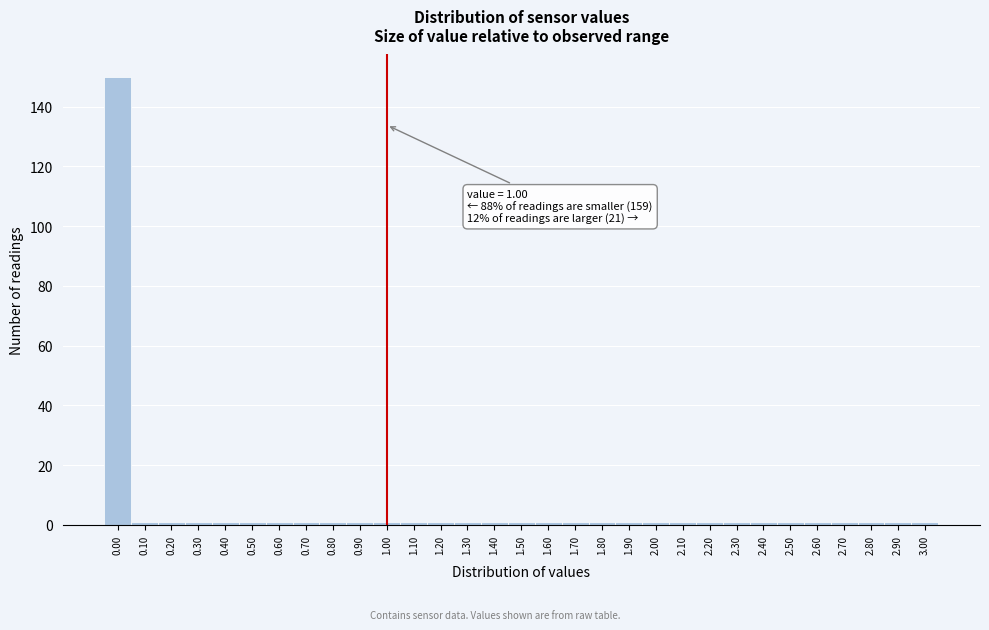

Which range on the x-axis has the tallest bar?

-0.05 to 0.05